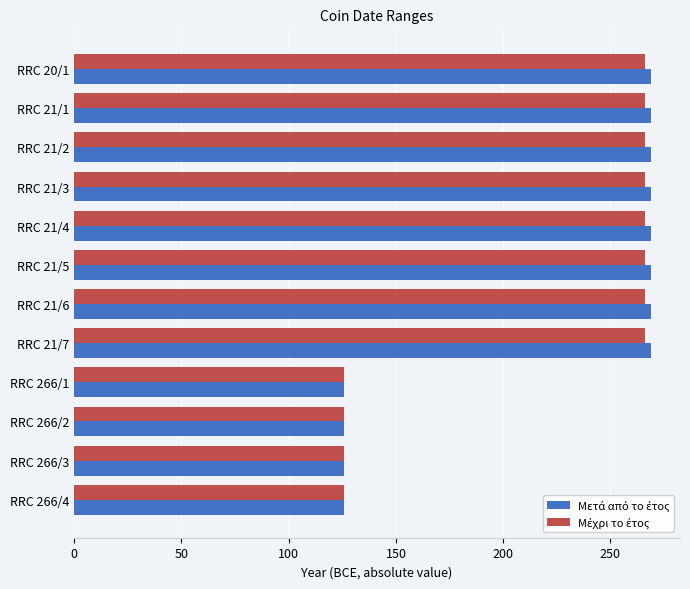

What is the total value across all series at RRC 21/6?

535